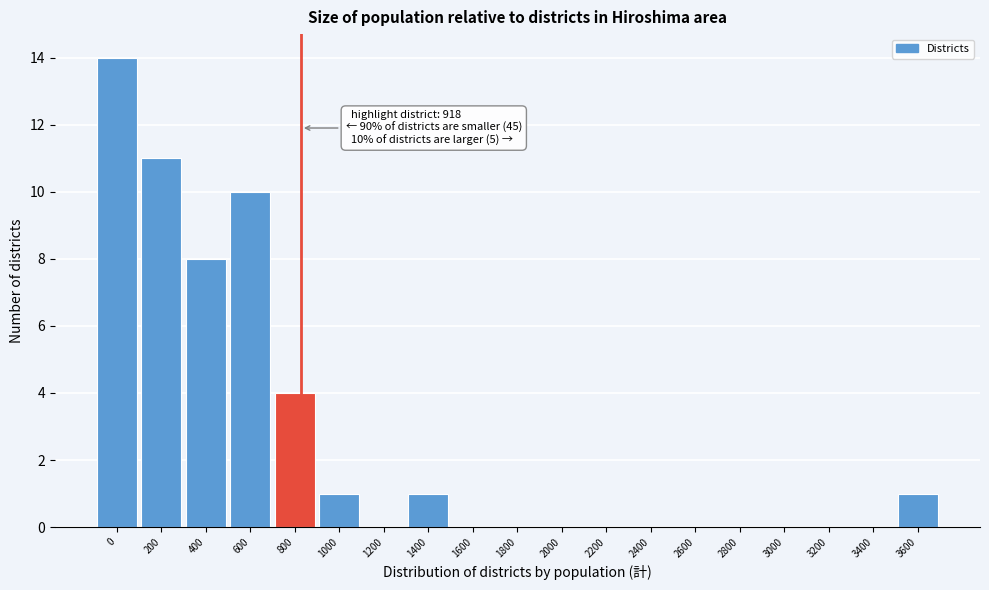

Reading right to left, extract all data points from this chart.

3600=1	3400=0	3200=0	3000=0	2800=0	2600=0	2400=0	2200=0	2000=0	1800=0	1600=0	1400=1	1200=0	1000=1	800=4	600=10	400=8	200=11	0=14